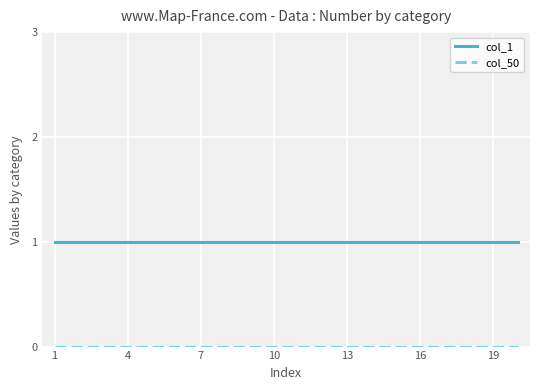

Which series has the largest total across all categories?

col_1